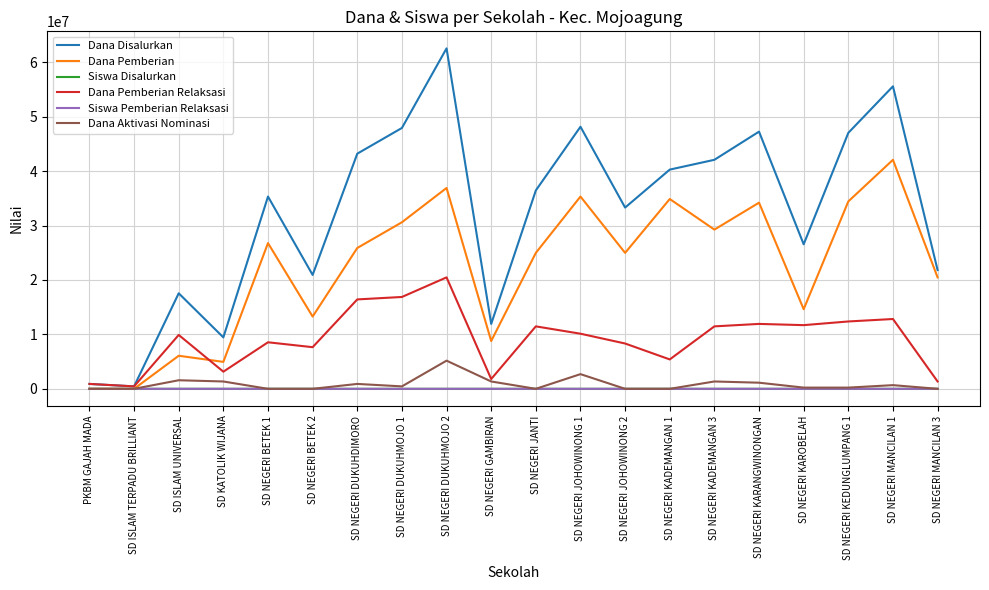

Which label corresponds to the largest value in the chart?

SD NEGERI DUKUHMOJO 2